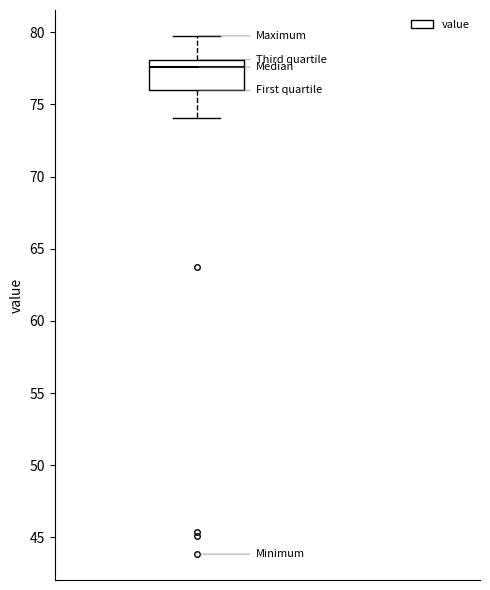

Transcribe this box plot: give where the median line is, the range the box spans, and where the two whiskers end, as read against the y-axis. The values are not printed on the chart, so give them approximately, as read against the axis.

median 77.5, box 76.0 to 78.0, whiskers 74.0 to 80.0